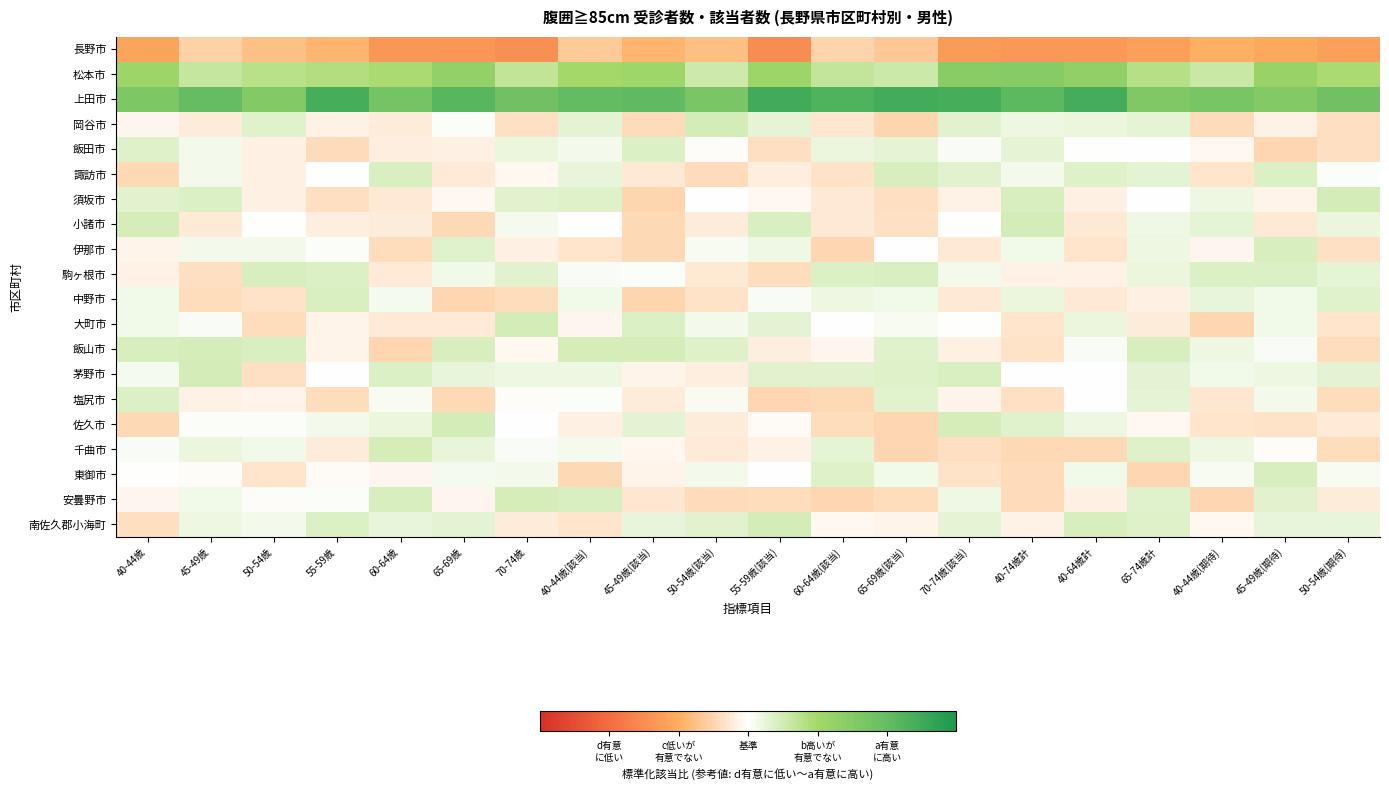

What is the total value across all series at 50-54歳(期待)?

0.4